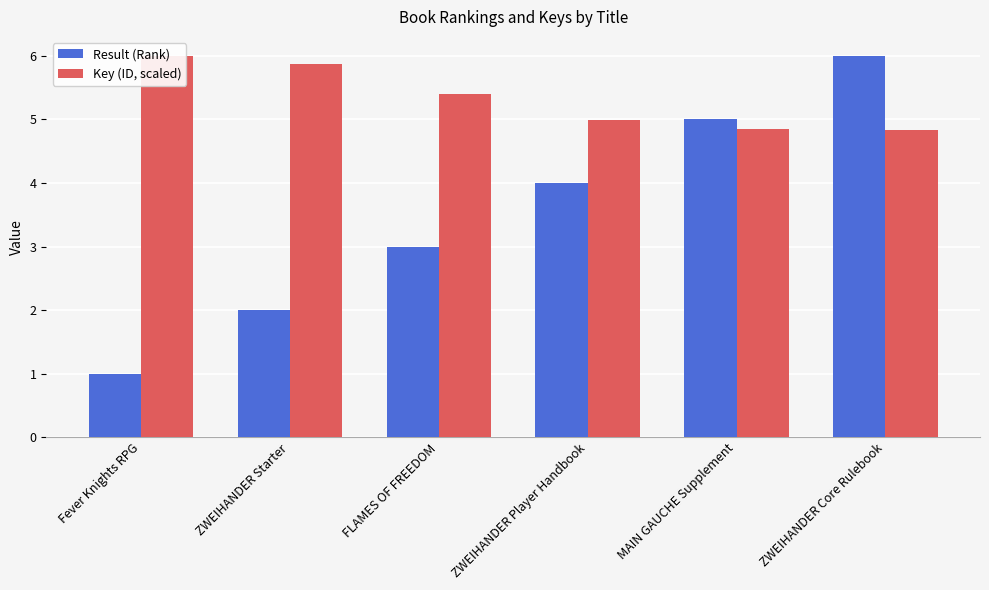

How many data points in Result (Rank) are above 4?

2